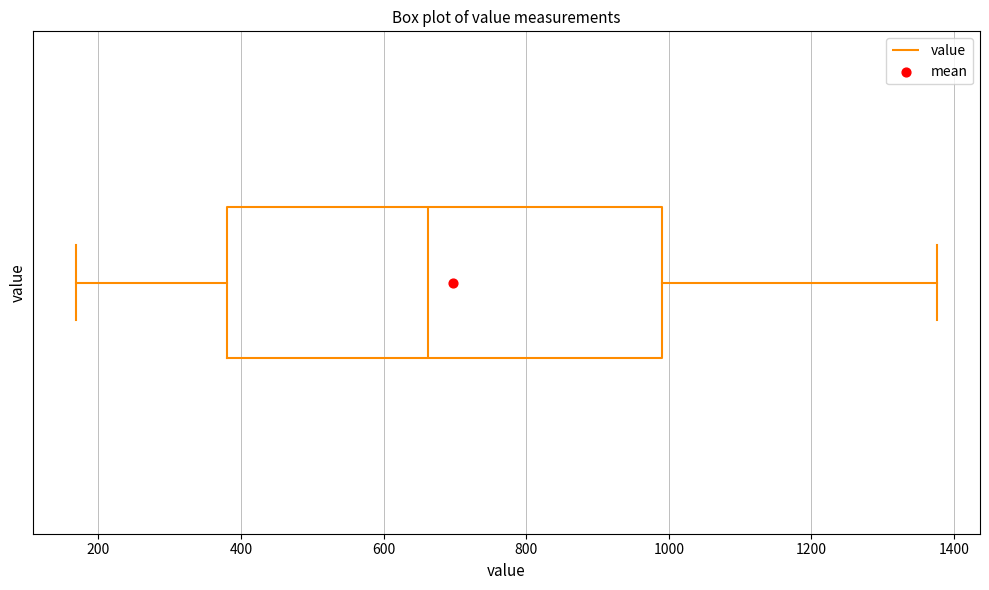

Read this box plot against the x-axis: the position of the median line, the range covered by the box, and the ends of both whiskers. The values are not printed on the chart, so give them approximately, as read against the axis.

median 660, box 380 to 1000, whiskers 160 to 1380